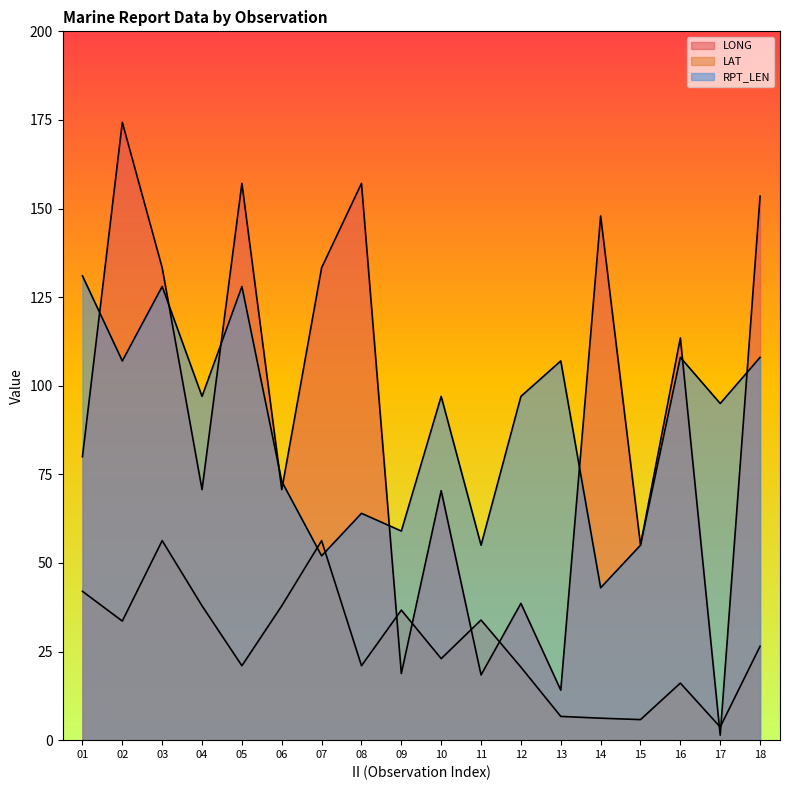

Which series has the largest total across all categories?

LONG